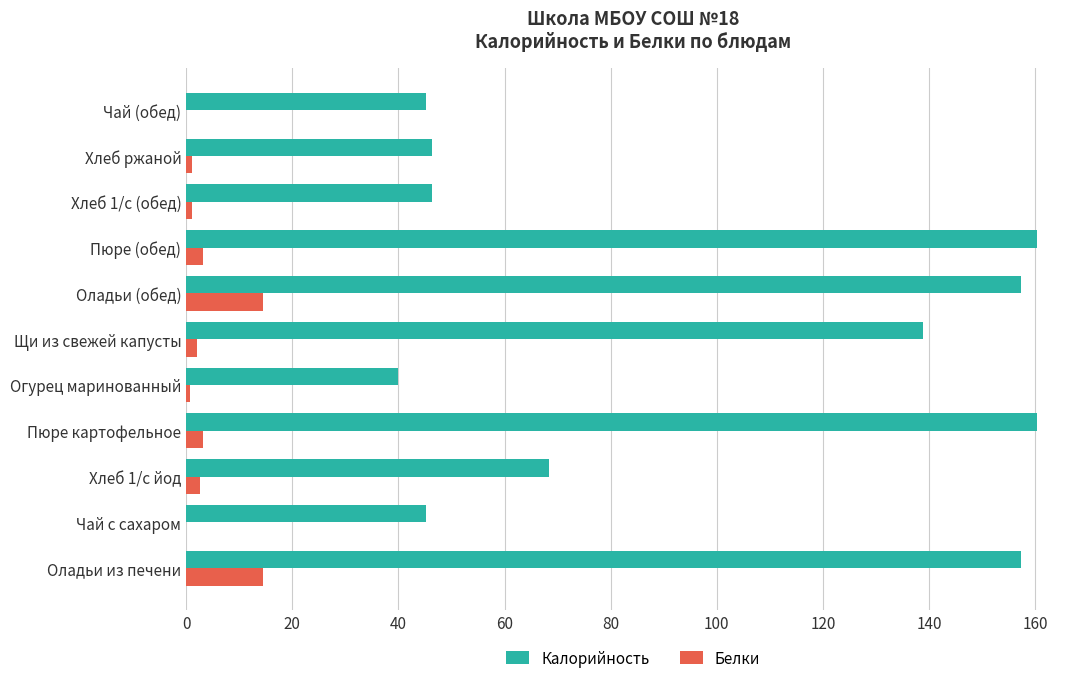

What are all the series names shown in the legend?

Калорийность, Белки